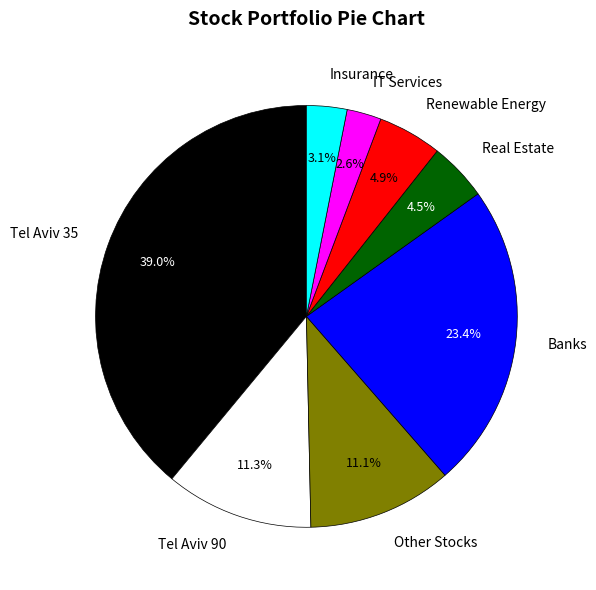

Which category has the biggest portion of the pie?

Tel Aviv 35